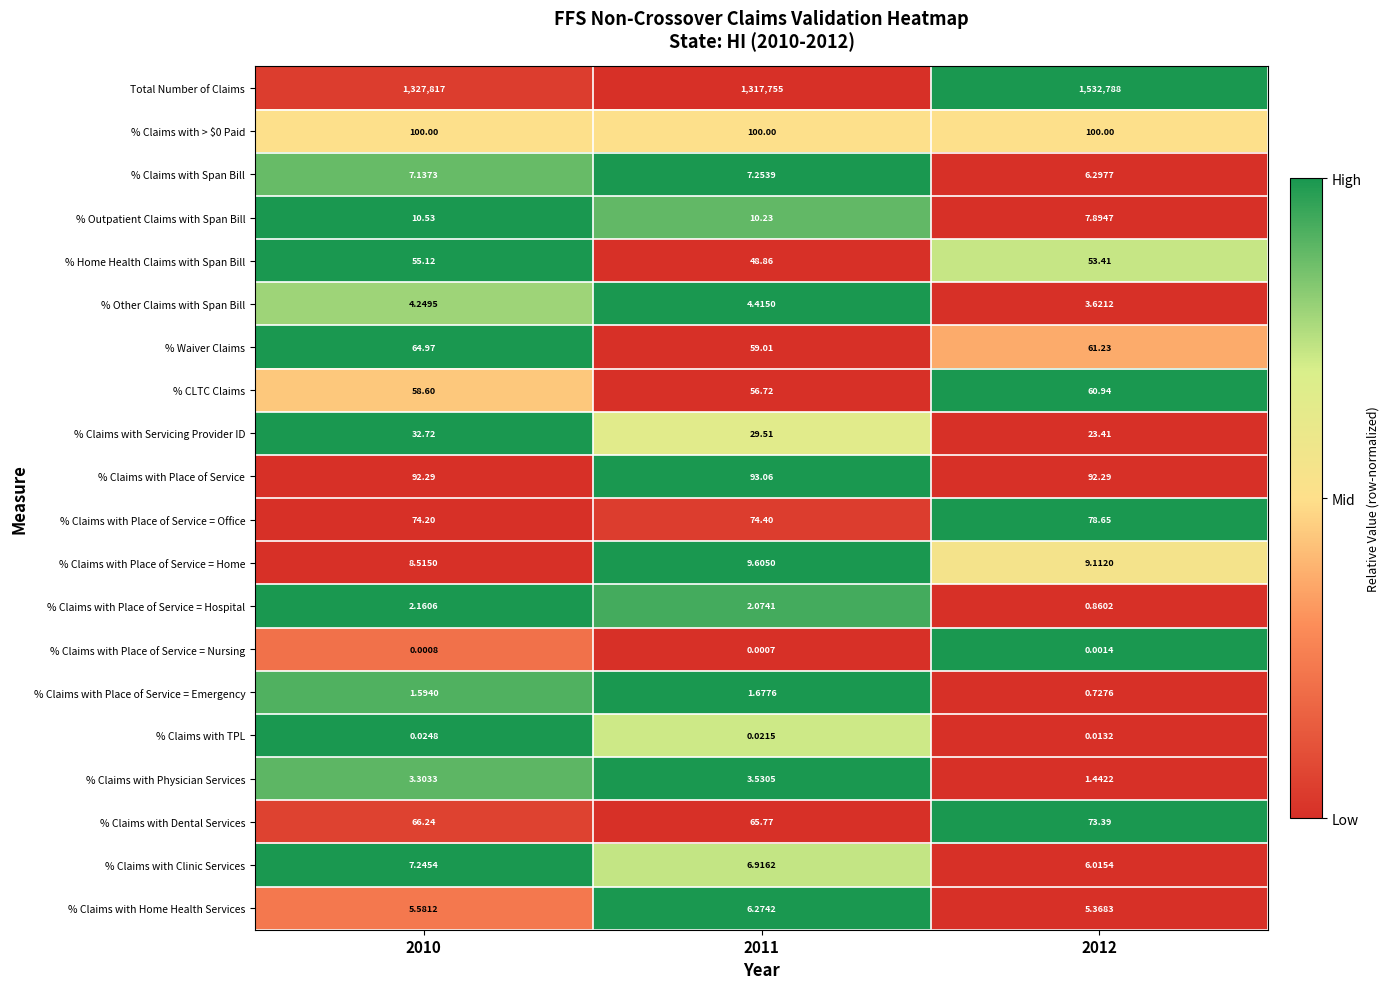

Which series has the largest total across all categories?

Total Number of Claims